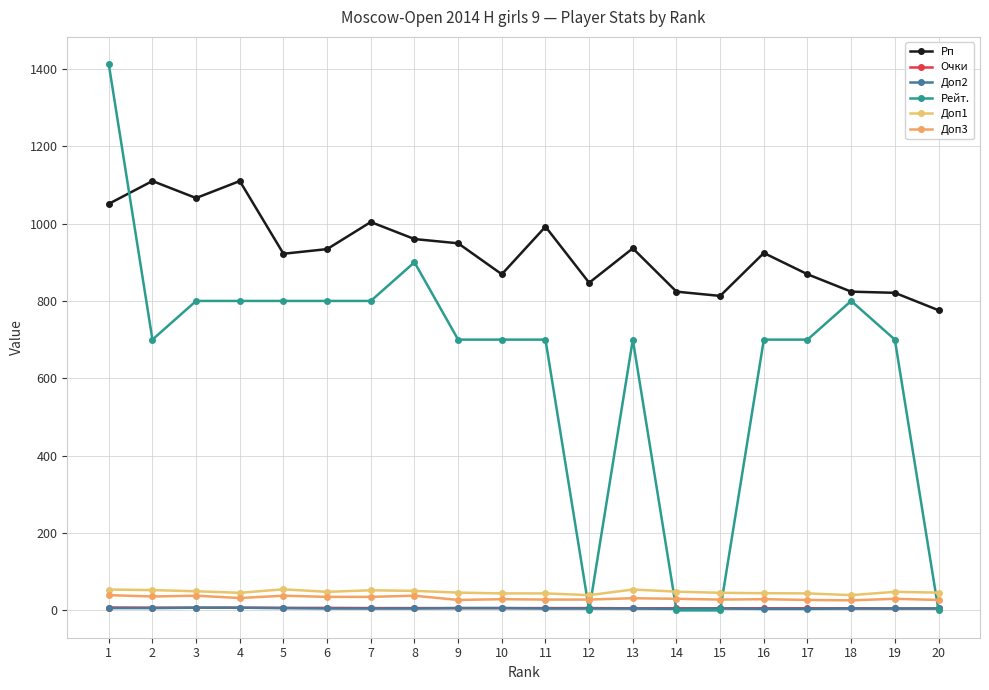

Which series changed the most between 2 and 8?

Рейт.